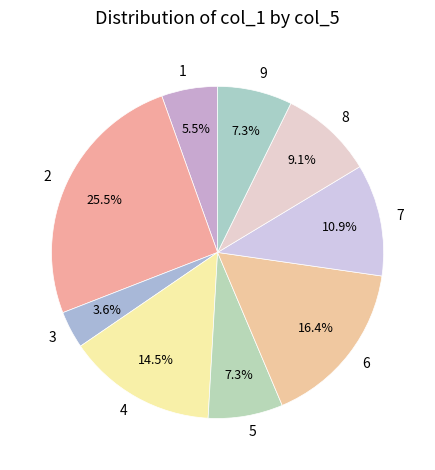

Between 1 and 5, which is larger?

5